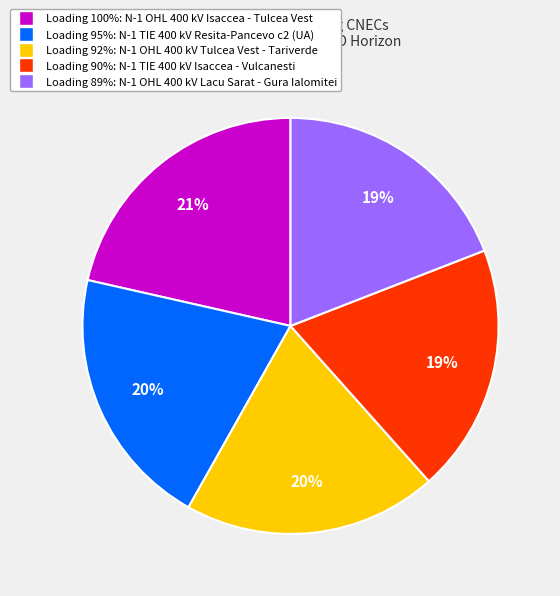

To the nearest percent, what is the average slice percentage?

20%